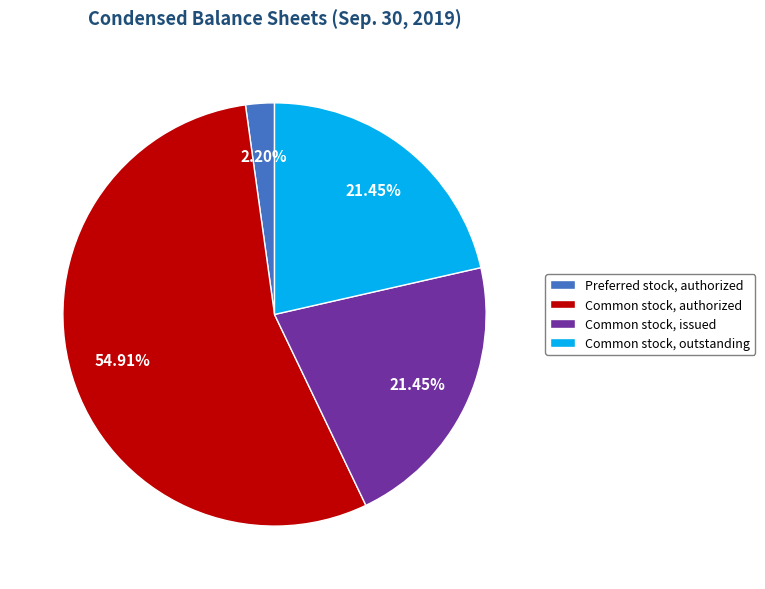

How many segments does this pie chart have?

4